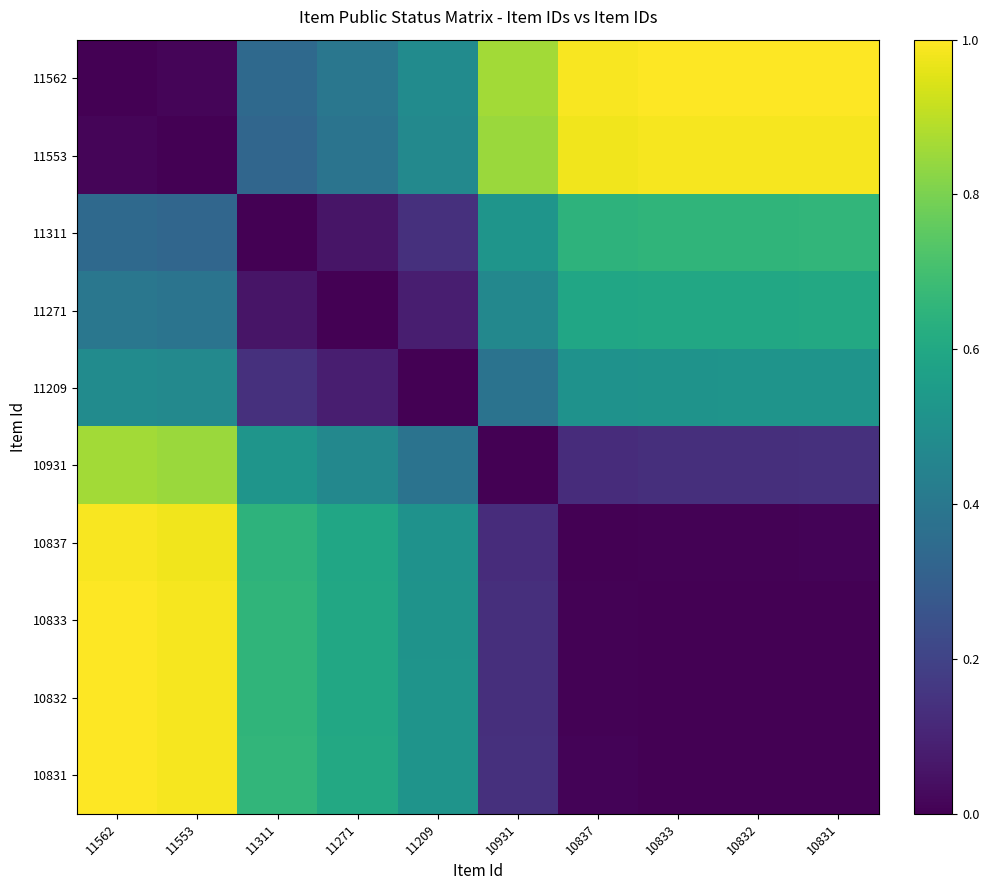

Reading right to left, extract all data points from this chart.

11562: 10831=1.0	10832=1.0	10833=1.0	10837=1.0	10931=0.9	11209=0.5	11271=0.4	11311=0.3	11553=0.0	11562=0.0
11553: 10831=1.0	10832=1.0	10833=1.0	10837=1.0	10931=0.9	11209=0.5	11271=0.4	11311=0.3	11553=0.0	11562=0.0
11311: 10831=0.7	10832=0.7	10833=0.7	10837=0.6	10931=0.5	11209=0.1	11271=0.1	11311=0.0	11553=0.3	11562=0.3
11271: 10831=0.6	10832=0.6	10833=0.6	10837=0.6	10931=0.5	11209=0.1	11271=0.0	11311=0.1	11553=0.4	11562=0.4
11209: 10831=0.5	10832=0.5	10833=0.5	10837=0.5	10931=0.4	11209=0.0	11271=0.1	11311=0.1	11553=0.5	11562=0.5
10931: 10831=0.1	10832=0.1	10833=0.1	10837=0.1	10931=0.0	11209=0.4	11271=0.5	11311=0.5	11553=0.9	11562=0.9
10837: 10831=0.0	10832=0.0	10833=0.0	10837=0.0	10931=0.1	11209=0.5	11271=0.6	11311=0.6	11553=1.0	11562=1.0
10833: 10831=0.0	10832=0.0	10833=0.0	10837=0.0	10931=0.1	11209=0.5	11271=0.6	11311=0.7	11553=1.0	11562=1.0
10832: 10831=0.0	10832=0.0	10833=0.0	10837=0.0	10931=0.1	11209=0.5	11271=0.6	11311=0.7	11553=1.0	11562=1.0
10831: 10831=0.0	10832=0.0	10833=0.0	10837=0.0	10931=0.1	11209=0.5	11271=0.6	11311=0.7	11553=1.0	11562=1.0